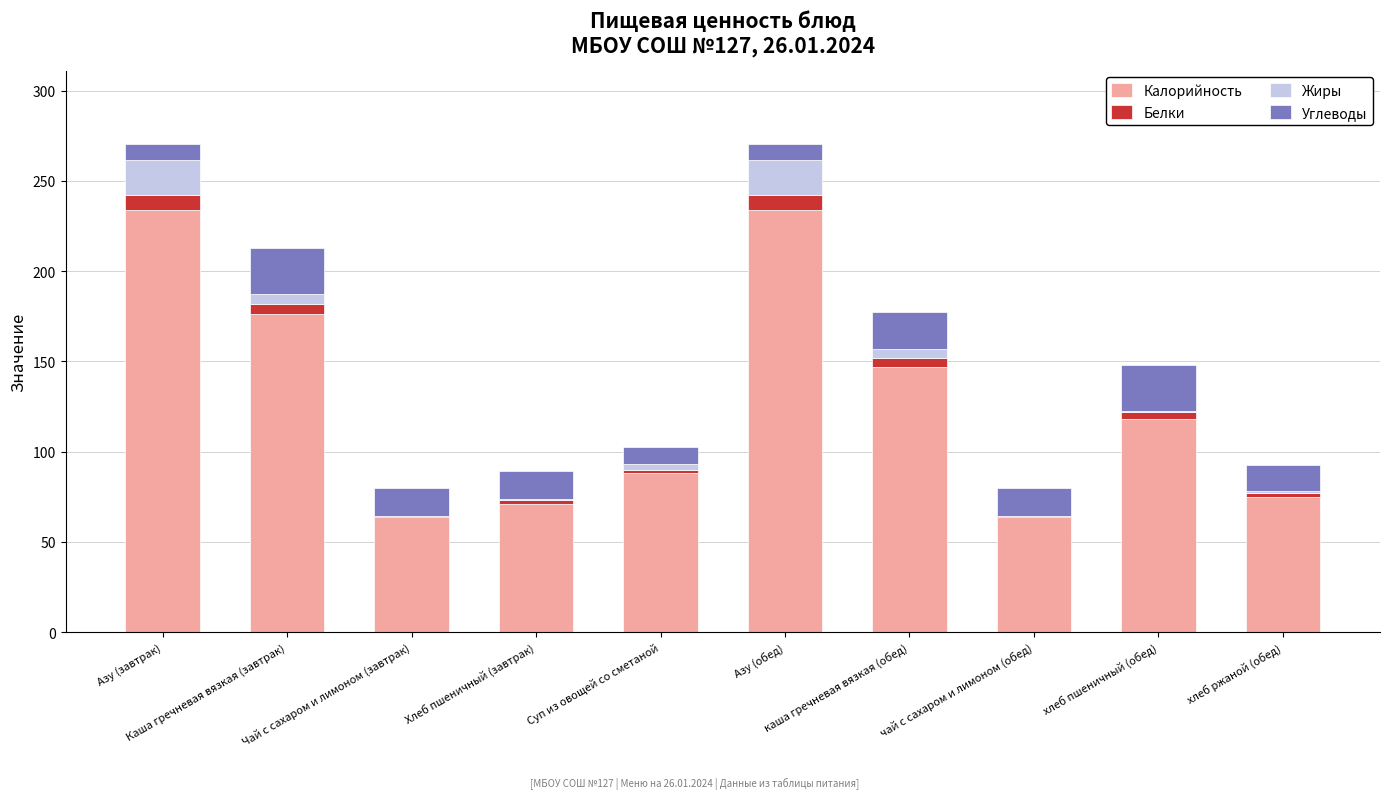

Count the number of data series in this chart.

4